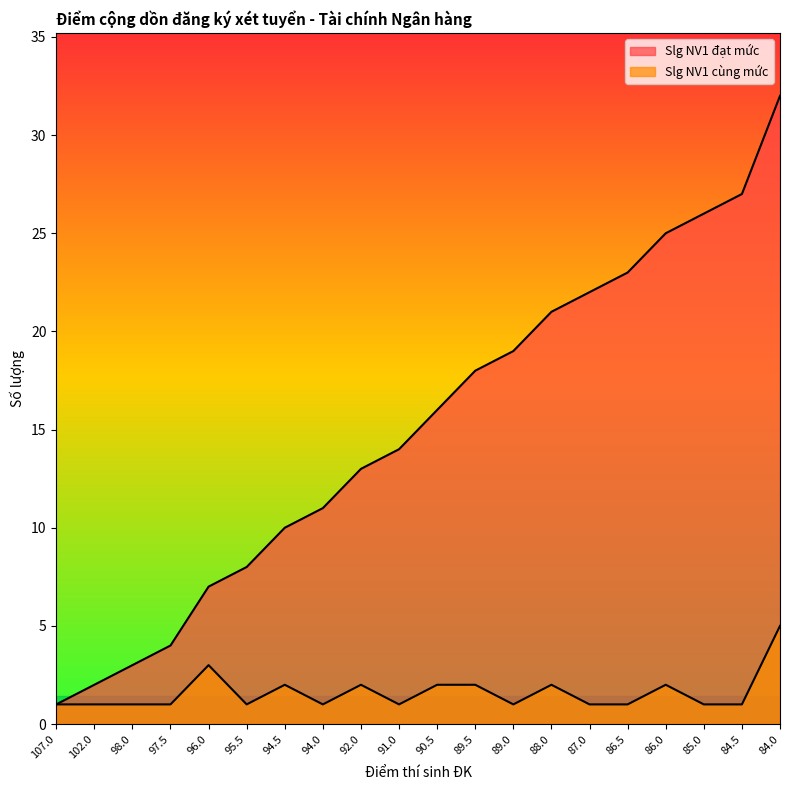

Between 98.0 and 88.0, which series saw the biggest shift?

Slg NV1 đạt mức